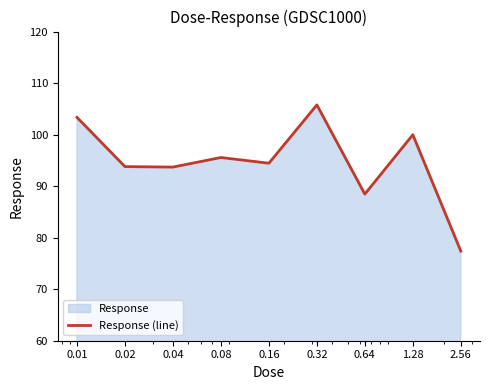

True or false: the data has more than 2 interior local peaks.

True